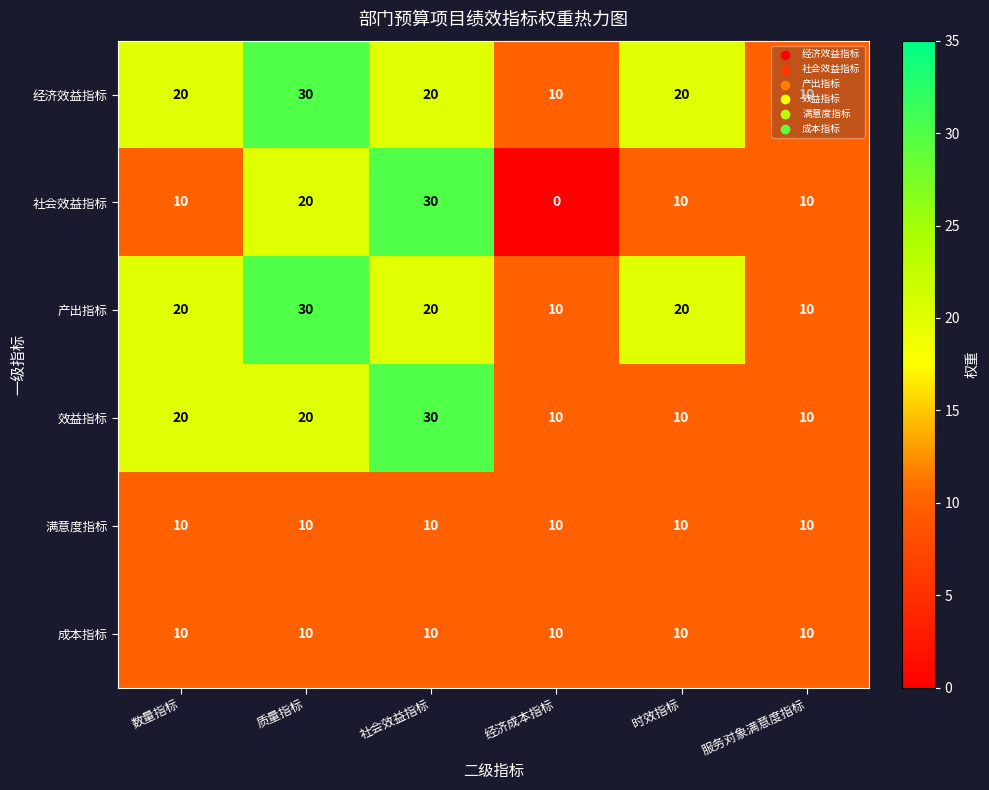

What is the spread (max minus min) of values at 数量指标?

10